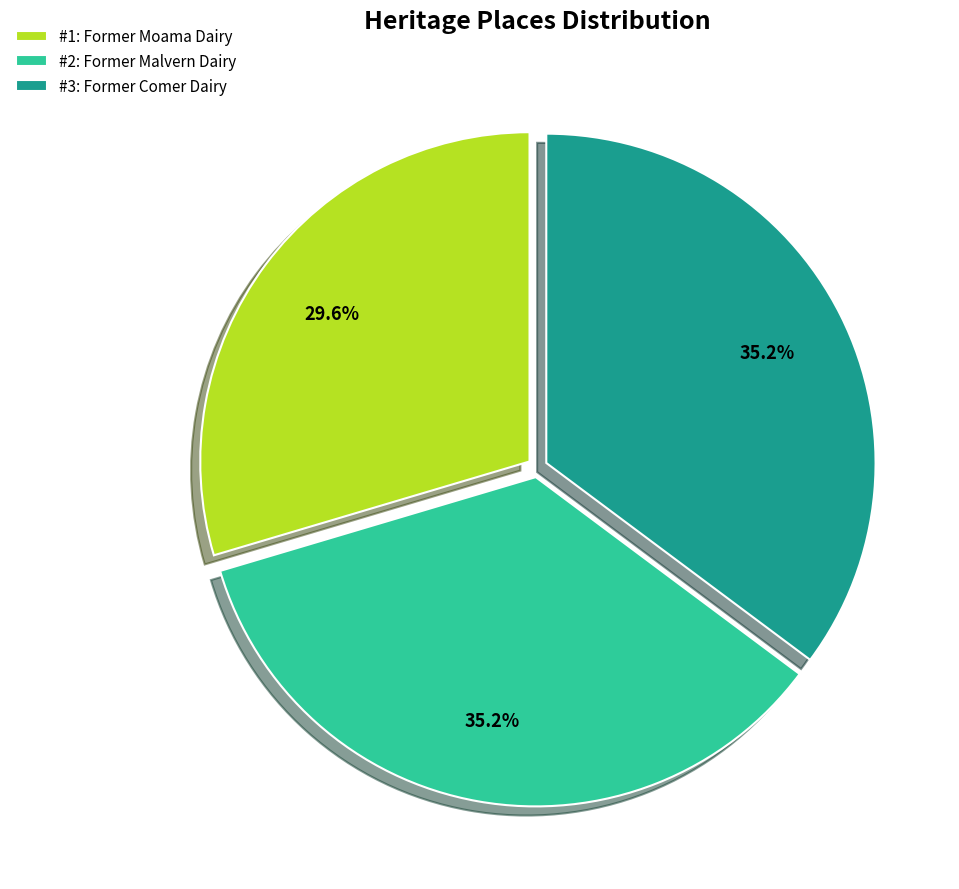

Does #2: Former Malvern Dairy account for over 50% of the chart?

No